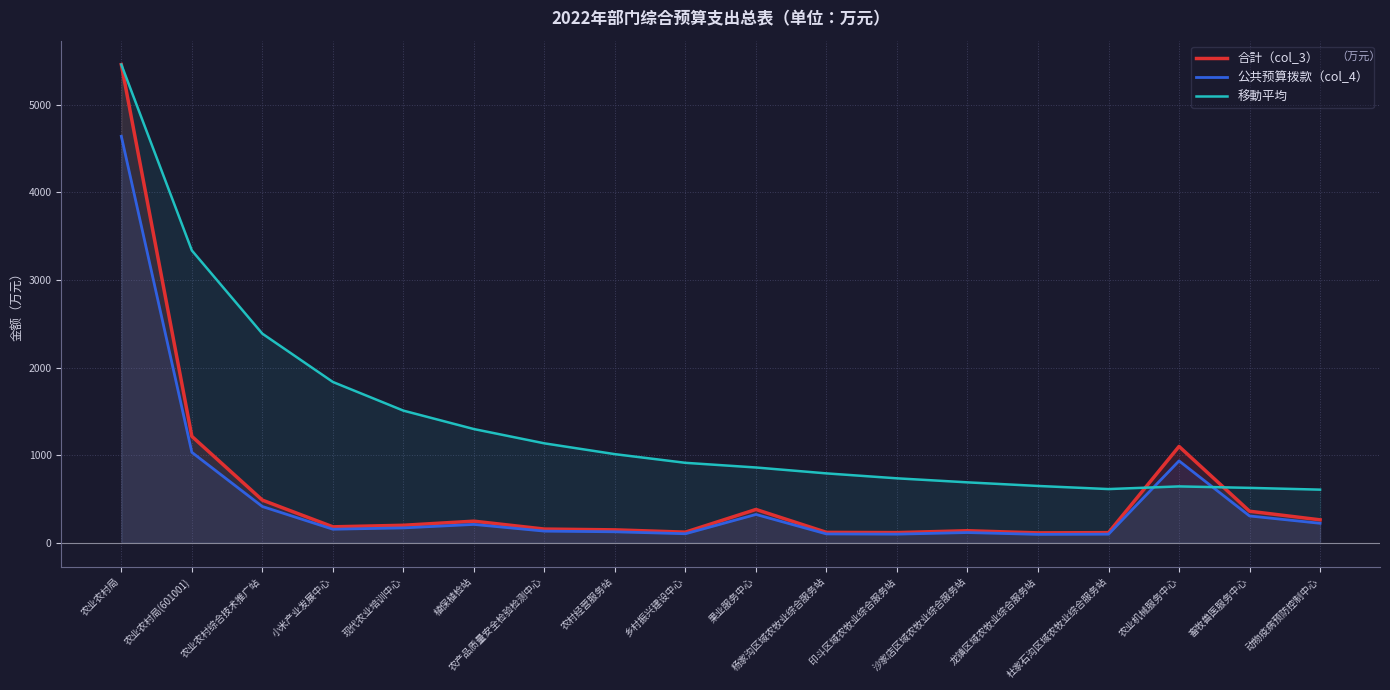

What position from the right is 植保植检站?

13